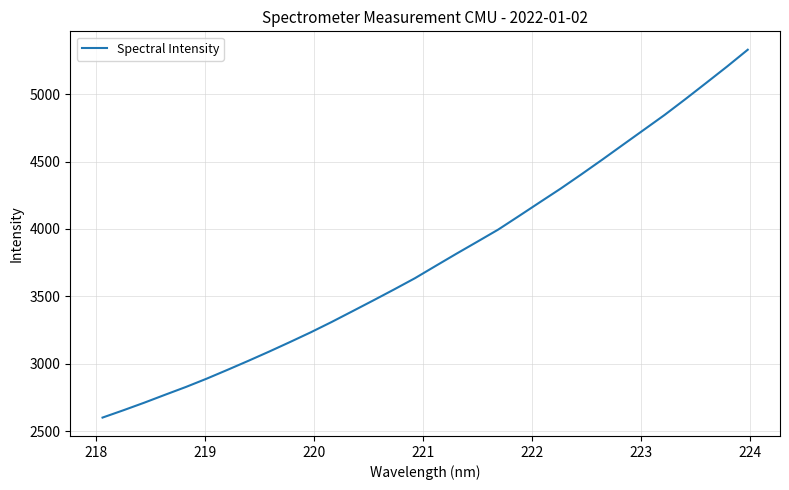

What is the average value?

3782.1